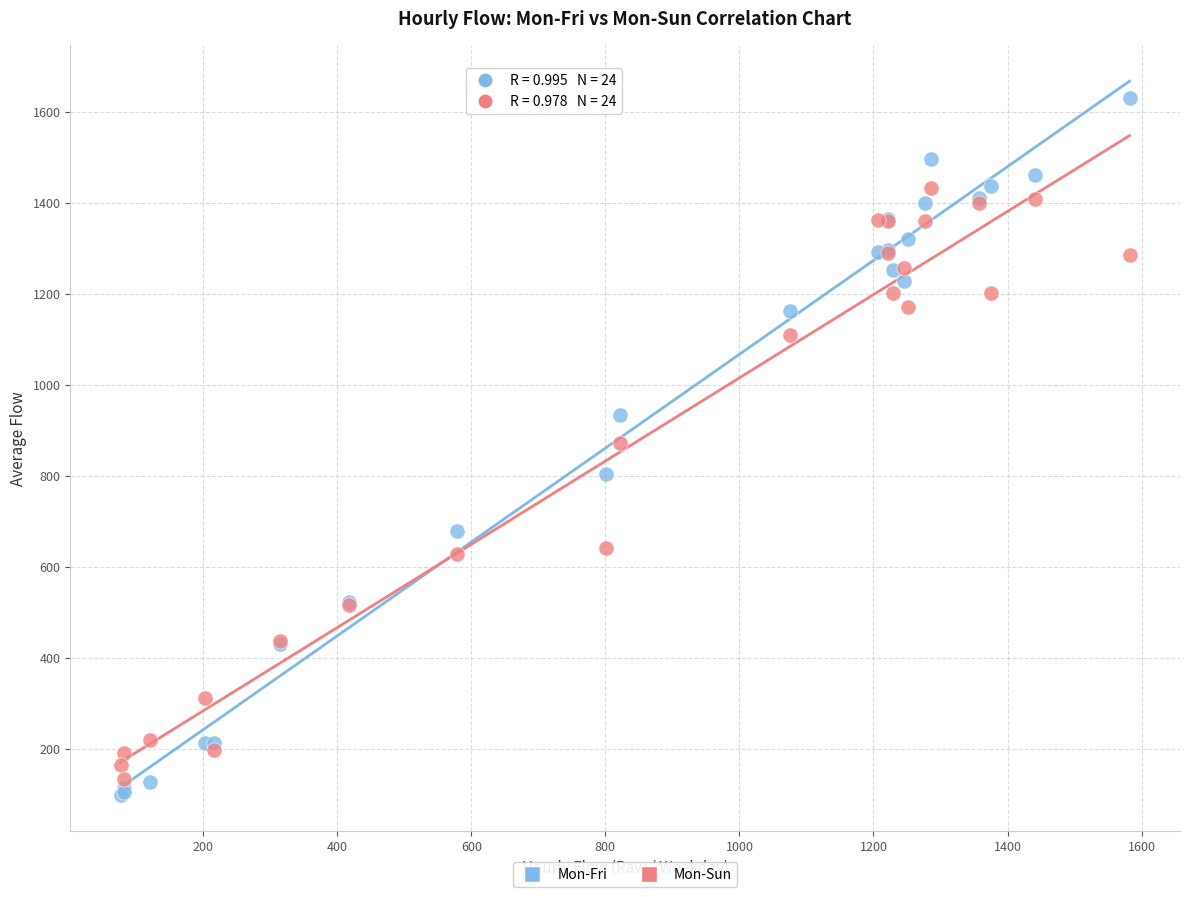

Which series has the widest spread of Y values?

Mon-Fri